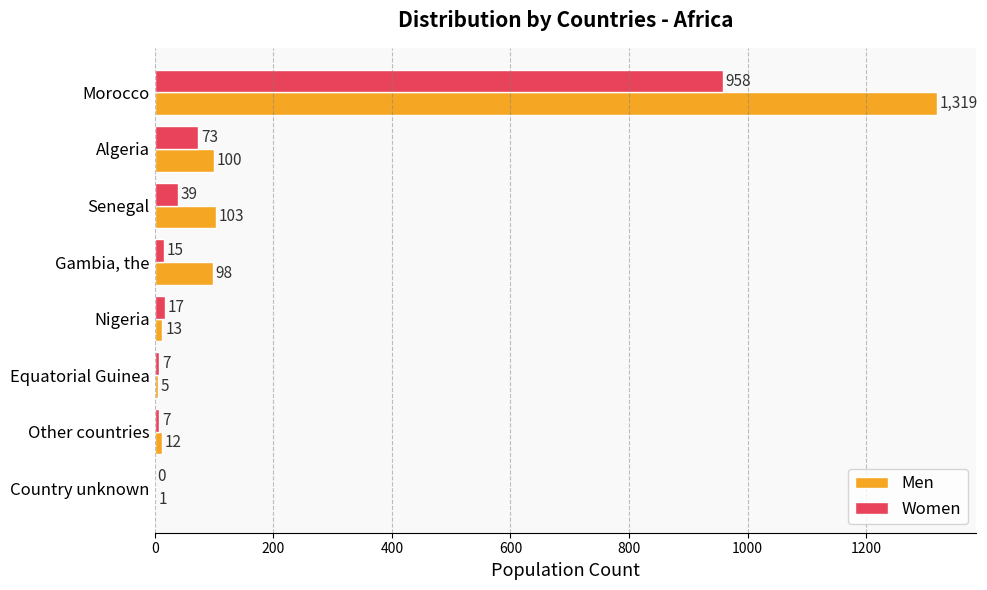

What is the sum of all Women values?

1116